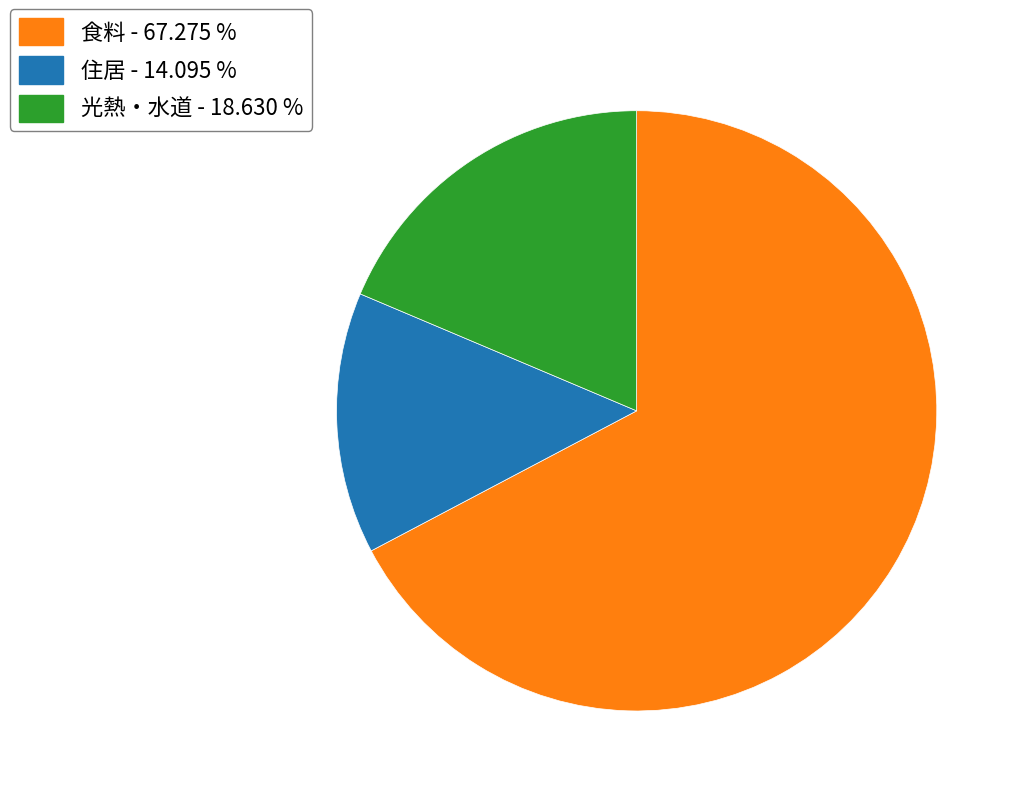

True or false: 光熱・水道 accounts for 10% of the total.

False